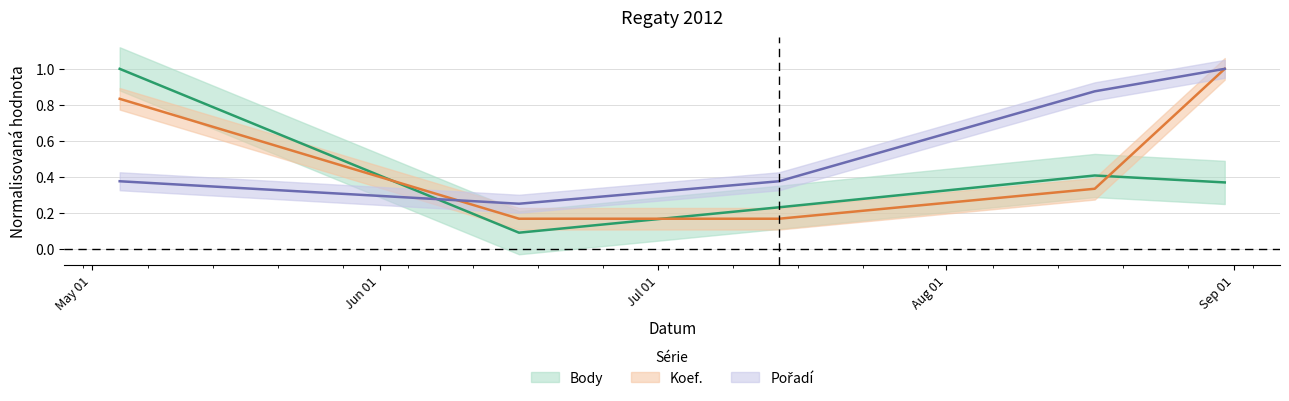

What are all the series names shown in the legend?

Body, Koef., Pořadí